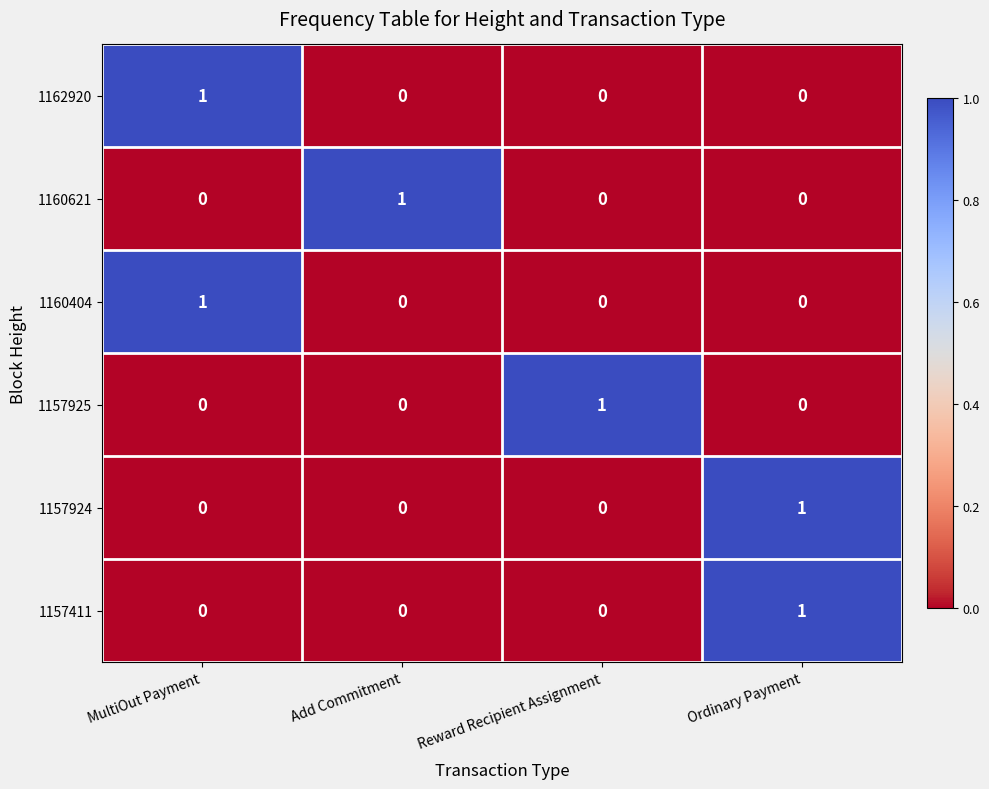

Reading left to right, extract all data points from this chart.

1162920: MultiOut Payment=1	Add Commitment=0	Reward Recipient Assignment=0	Ordinary Payment=0
1160621: MultiOut Payment=0	Add Commitment=1	Reward Recipient Assignment=0	Ordinary Payment=0
1160404: MultiOut Payment=1	Add Commitment=0	Reward Recipient Assignment=0	Ordinary Payment=0
1157925: MultiOut Payment=0	Add Commitment=0	Reward Recipient Assignment=1	Ordinary Payment=0
1157924: MultiOut Payment=0	Add Commitment=0	Reward Recipient Assignment=0	Ordinary Payment=1
1157411: MultiOut Payment=0	Add Commitment=0	Reward Recipient Assignment=0	Ordinary Payment=1